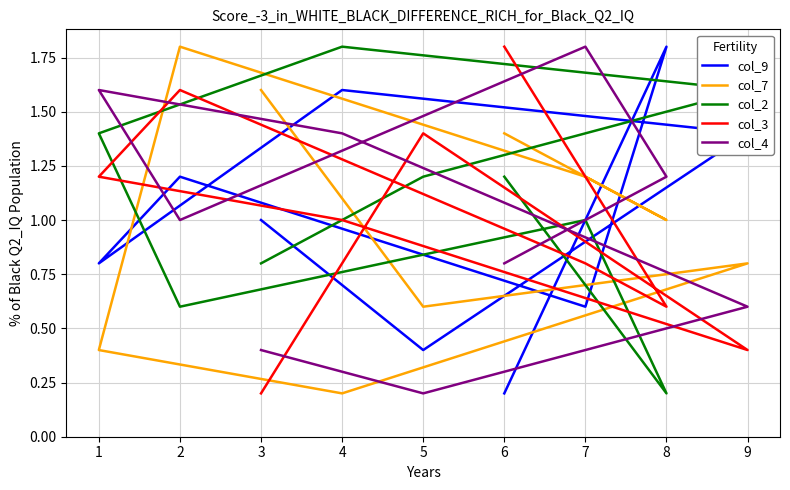

Between 6 and 5, which series saw the biggest shift?

col_7